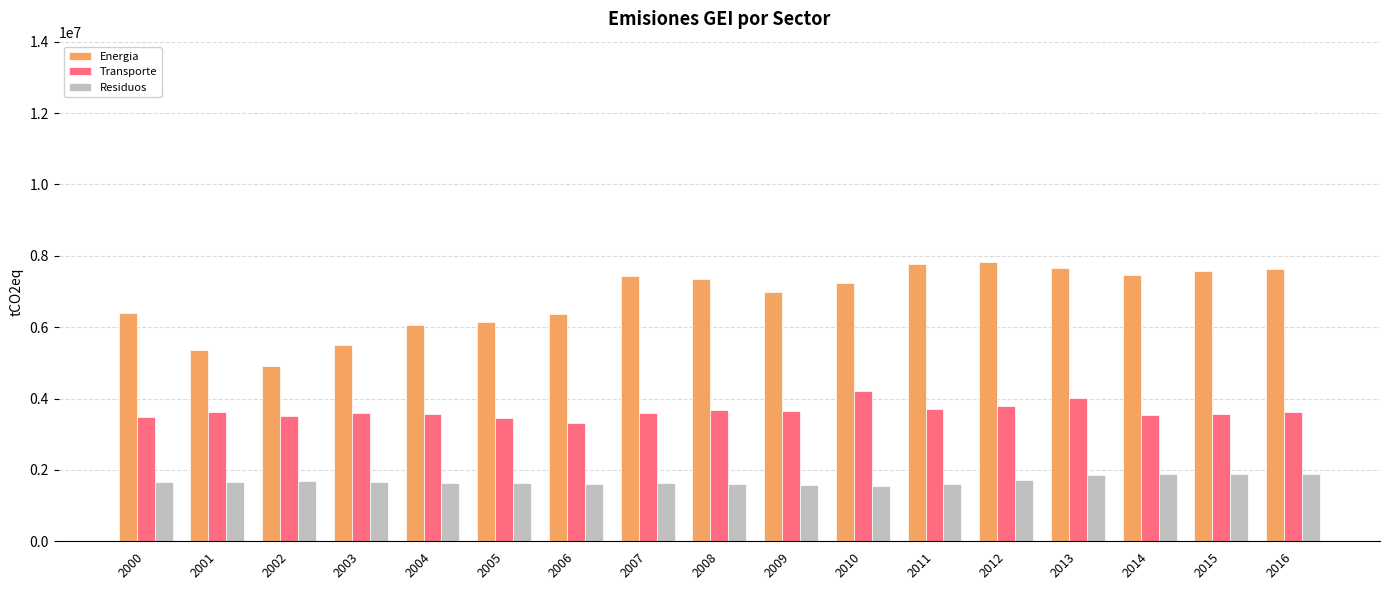

What are all the series names shown in the legend?

Energia, Transporte, Residuos